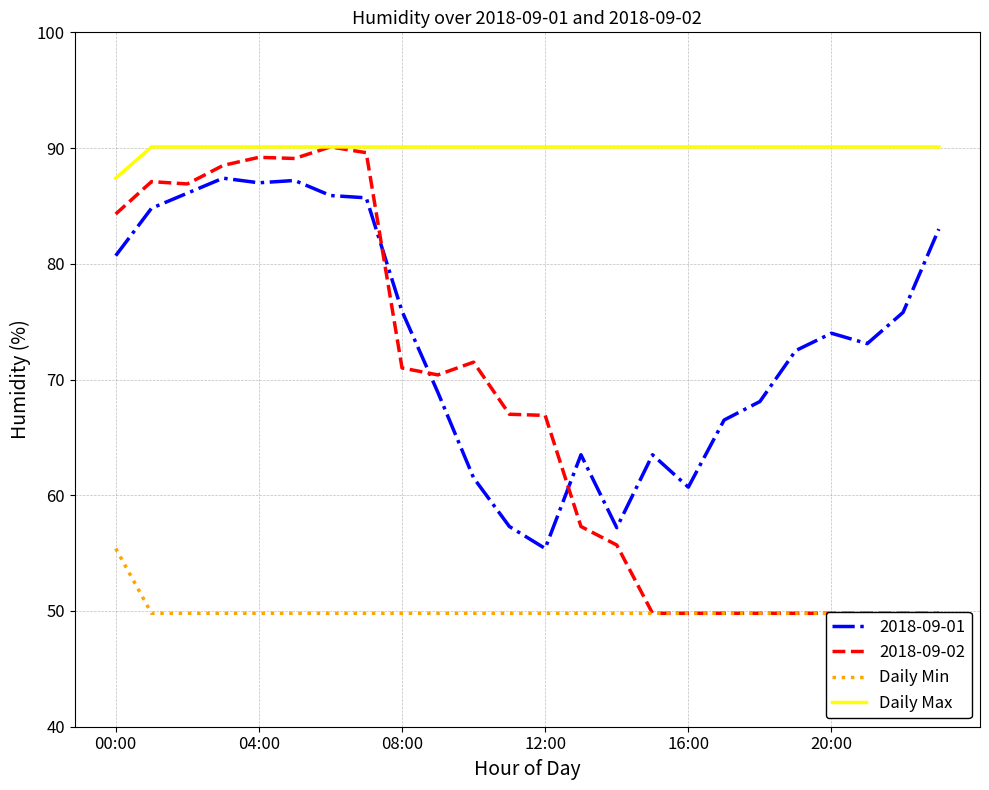

Is this an area chart (filled region under the line)?

No